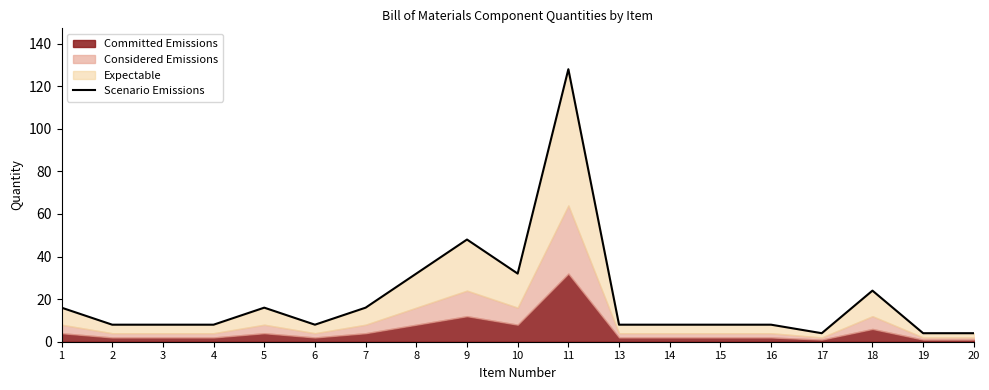

At which category does the chart reach its peak across all series?

11